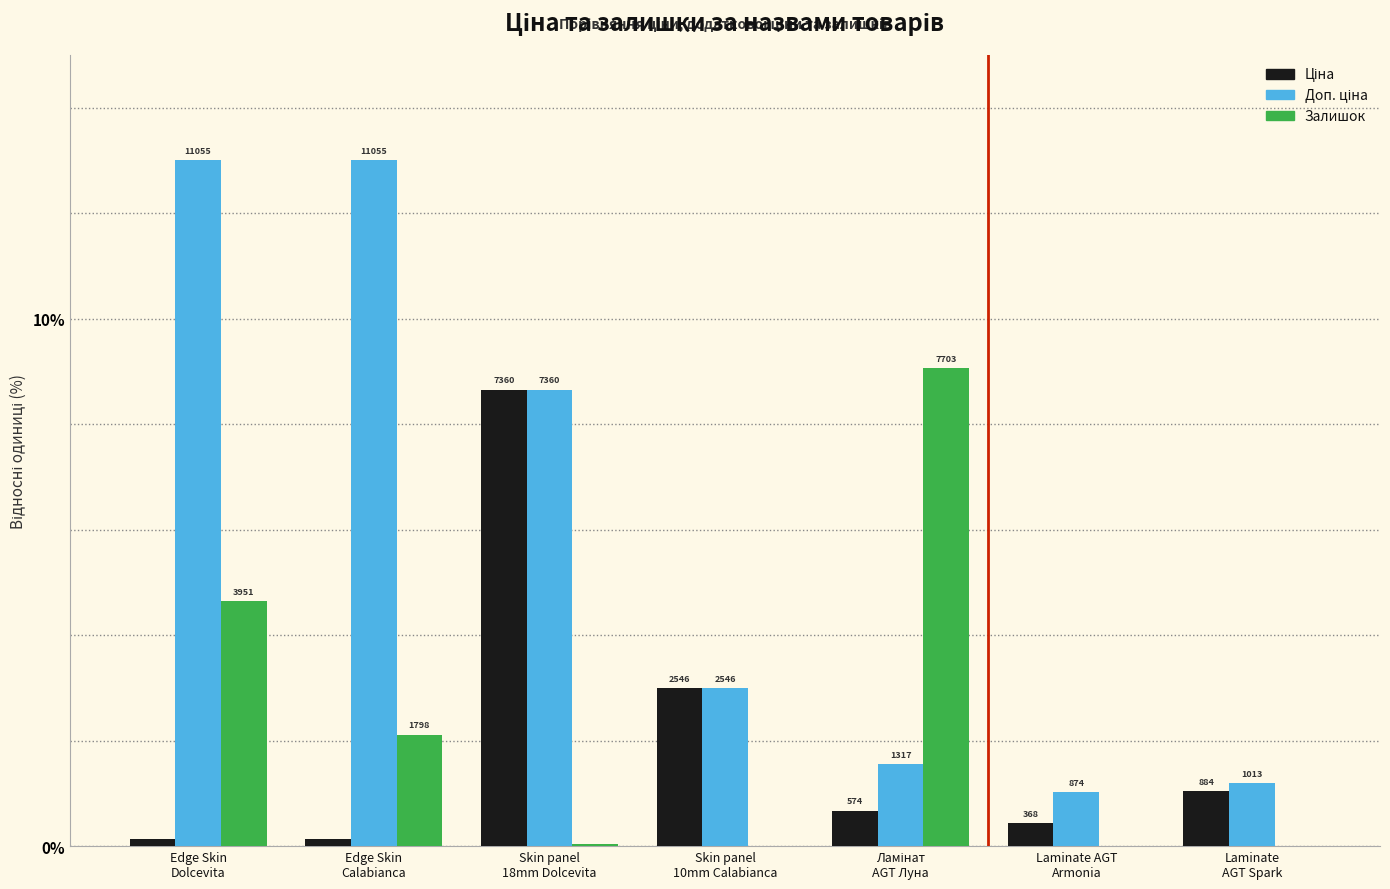

How many groups of bars are there?

7